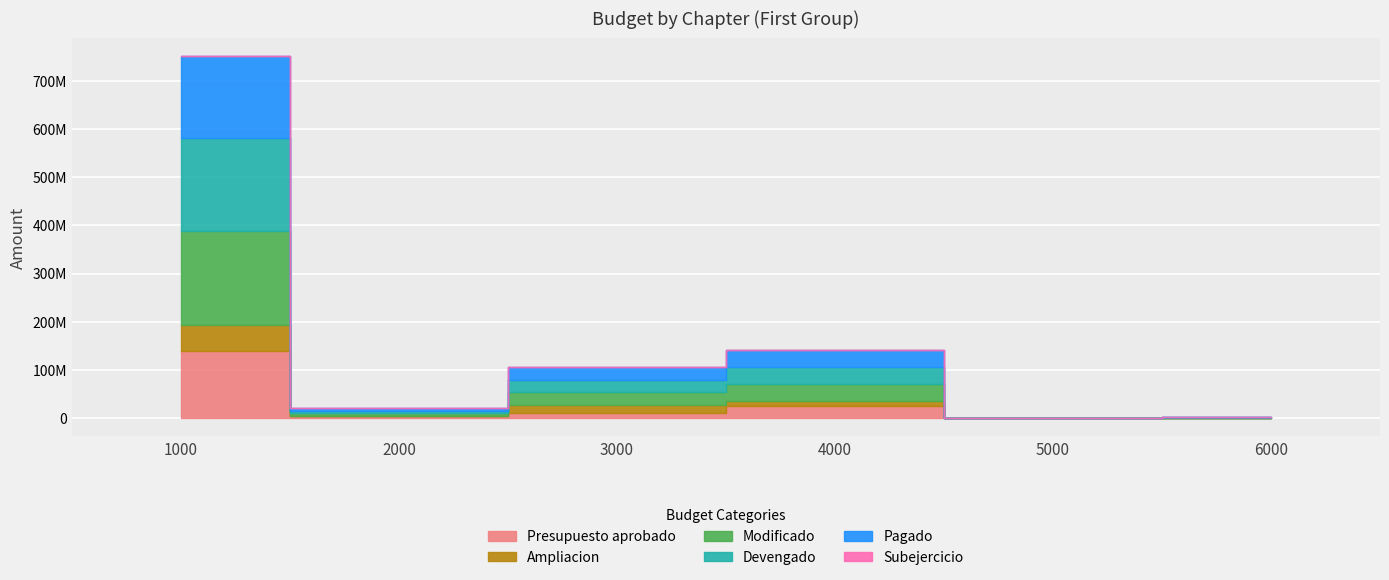

Which series has the largest range (max minus min)?

Modificado